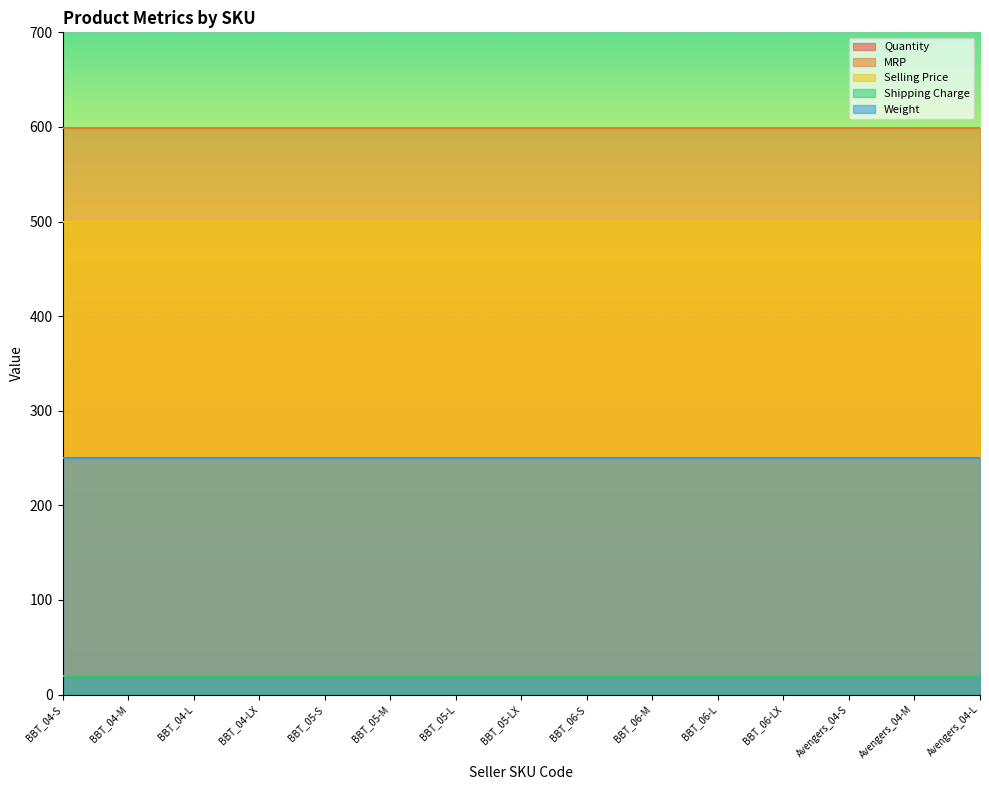

Rank the series by their maximum value, from highest to lowest.

MRP, Selling Price, Weight, Quantity, Shipping Charge